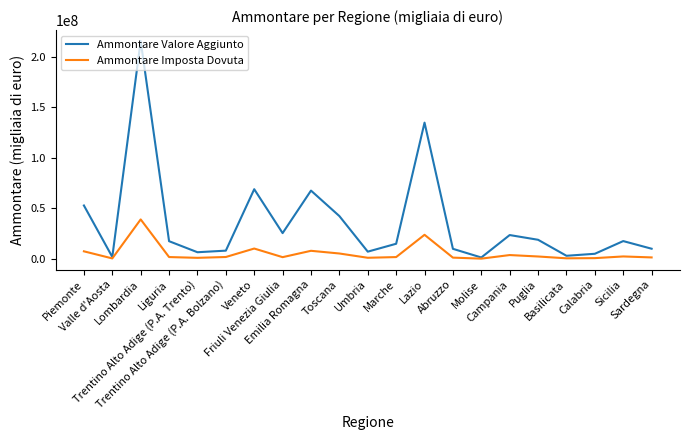

List the series in order of their overall mean, highest first.

Ammontare Valore Aggiunto, Ammontare Imposta Dovuta